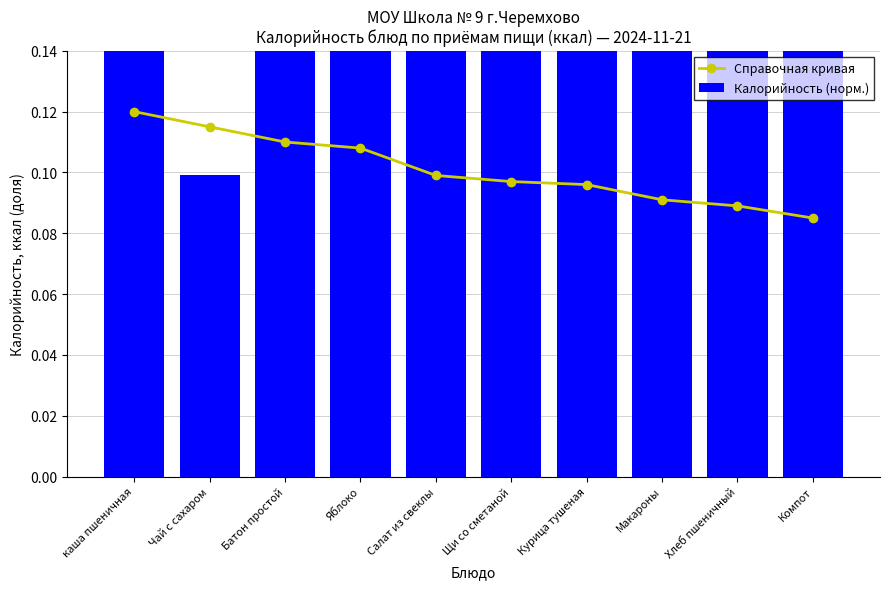

Rank the series by their maximum value, from lowest to highest.

Справочная кривая, Калорийность (норм.)